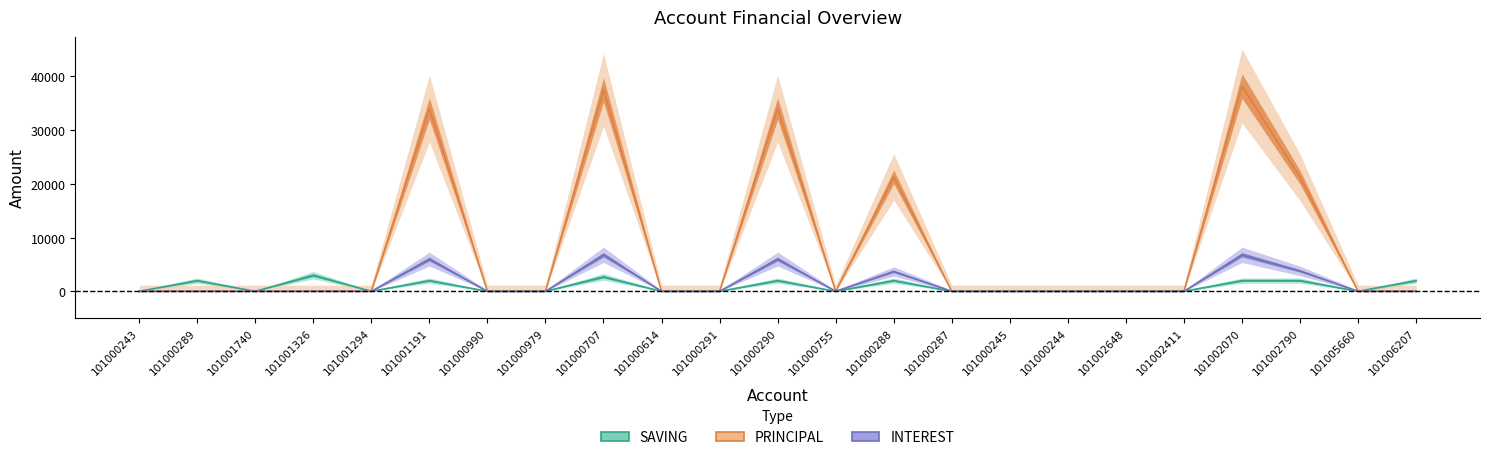

At which category does SAVING reach its first local peak?

101000289